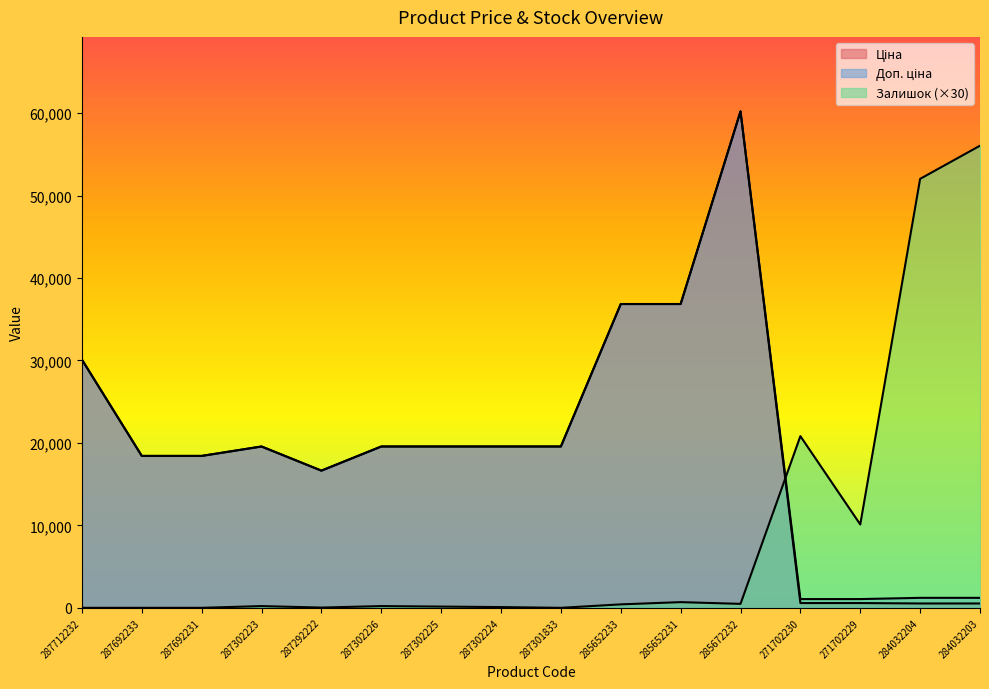

Reading left to right, what are all the values shown in this chart?

Ціна: 287712232=30102.8	287692233=18420.9	287692231=18420.9	287302223=19564.9	287292222=16636.8	287302226=19564.9	287302225=19564.9	287302224=19564.9	287301833=19564.9	285652233=36841.8	285652231=36841.8	285672232=60205.6	271702230=578.1	271702229=578.1	284032204=528.2	284032203=528.2
Доп. ціна: 287712232=30102.8	287692233=18420.9	287692231=18420.9	287302223=19564.9	287292222=16636.8	287302226=19564.9	287302225=19564.9	287302224=19564.9	287301833=19564.9	285652233=36841.8	285652231=36841.8	285672232=60205.6	271702230=1060.0	271702229=1060.0	284032204=1210.7	284032203=1210.7
Залишок: 287712232=0.0	287692233=0.0	287692231=0.0	287302223=210.0	287292222=30.0	287302226=210.0	287302225=150.0	287302224=90.0	287301833=0.0	285652233=420.0	285652231=690.0	285672232=480.0	271702230=20820.0	271702229=10110.0	284032204=52020.0	284032203=56040.0